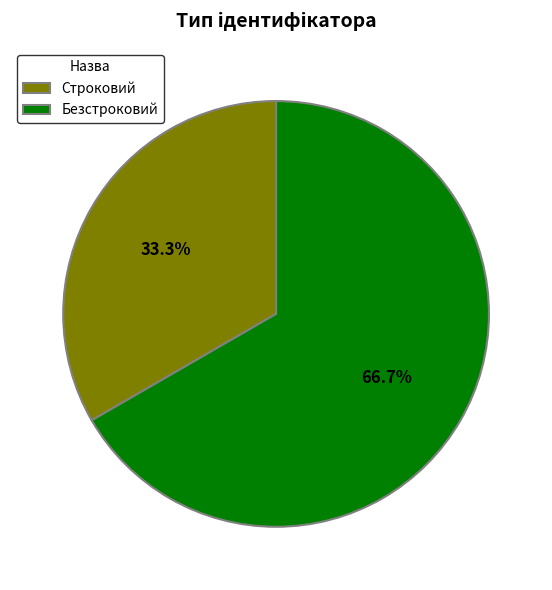

Does any single category account for the majority?

Yes